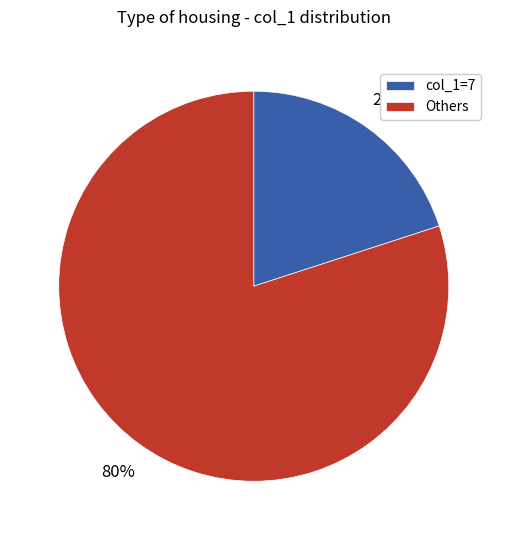

What percentage is the col_1=7 slice, to the nearest percent?

20%